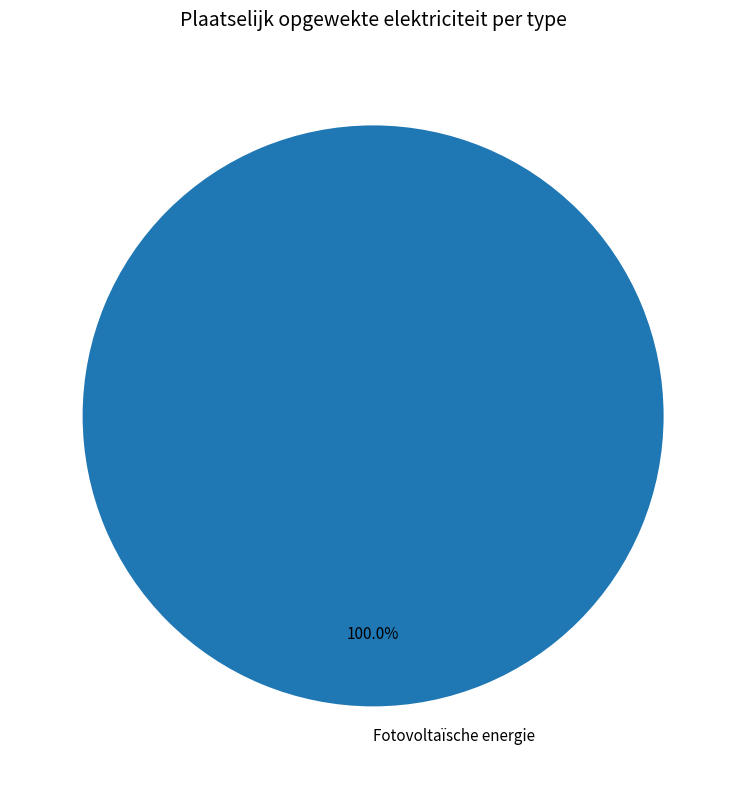

Rank the categories by value from highest to lowest.

Fotovoltaïsche energie